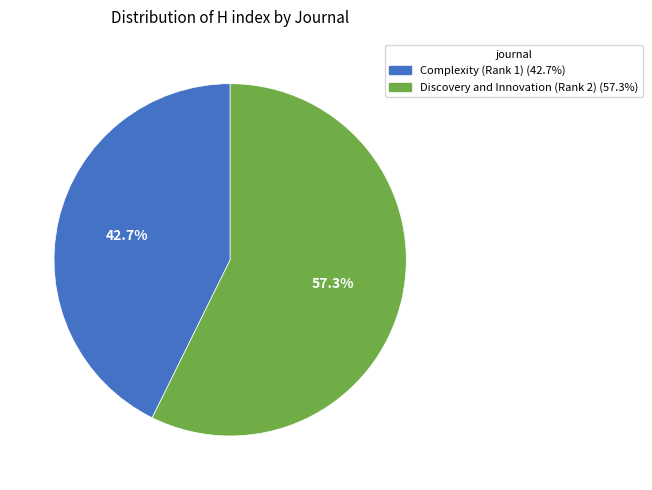

Approximately how many times larger is the value at Discovery and Innovation (Rank 2) (57.3%) compared to Complexity (Rank 1) (42.7%)?

1.3